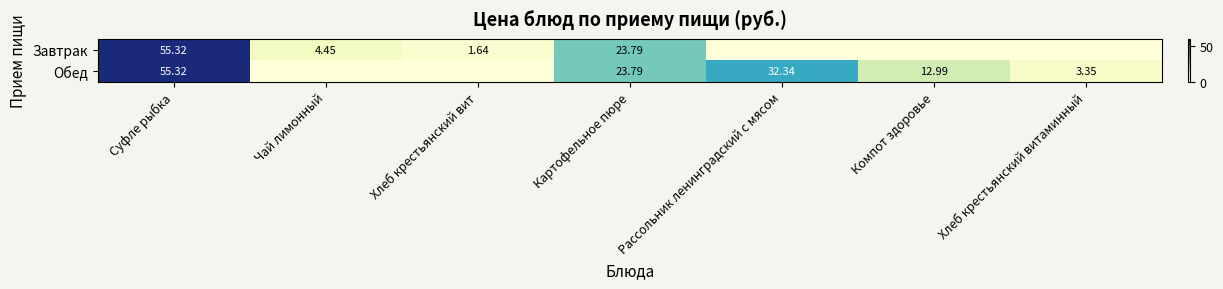

At which category is the sum across all series the highest?

Суфле рыбка